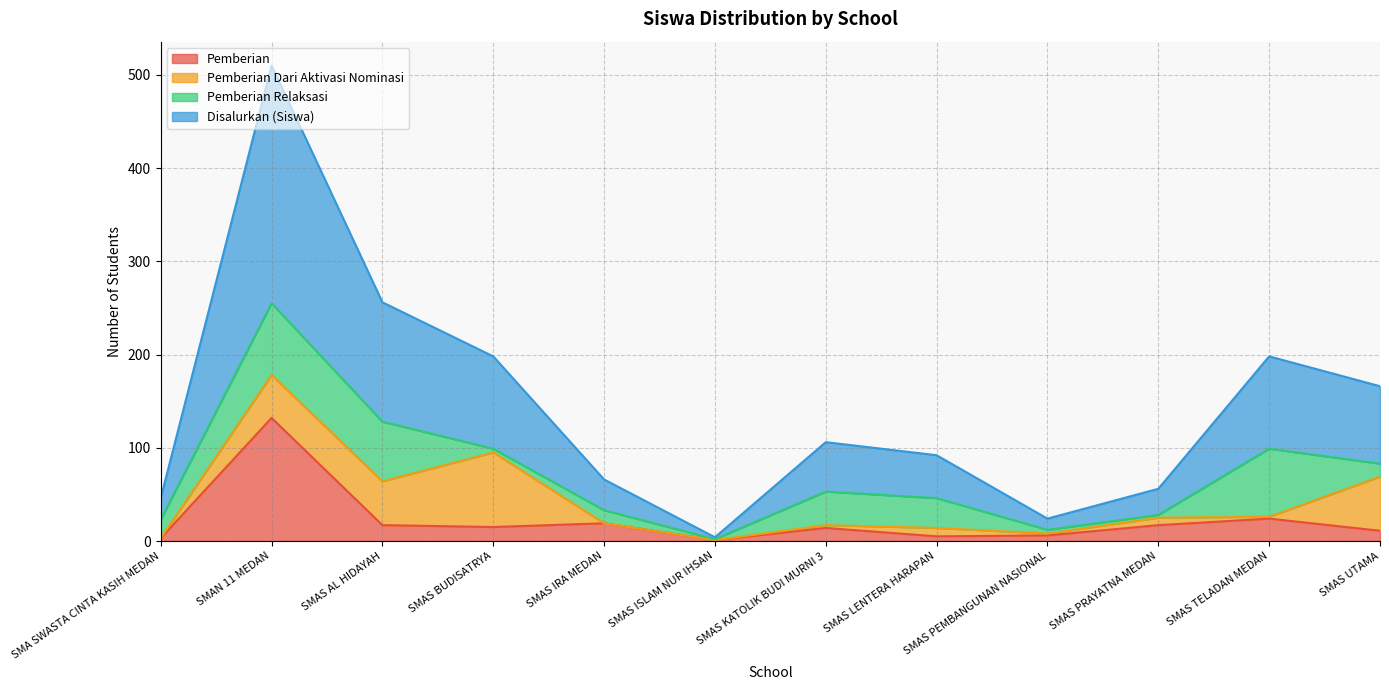

What is the highest value of the Pemberian series?

132